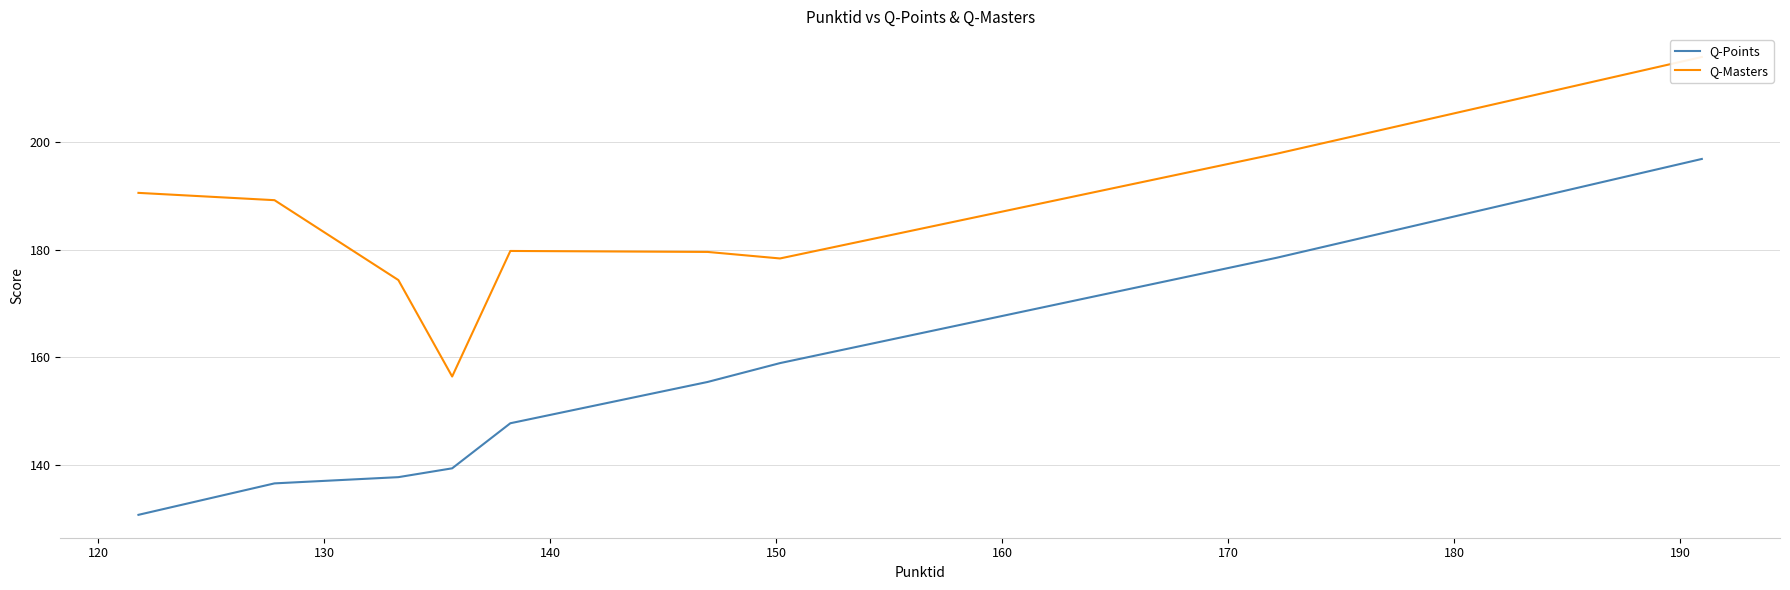

What is the maximum value shown in the chart?

215.7